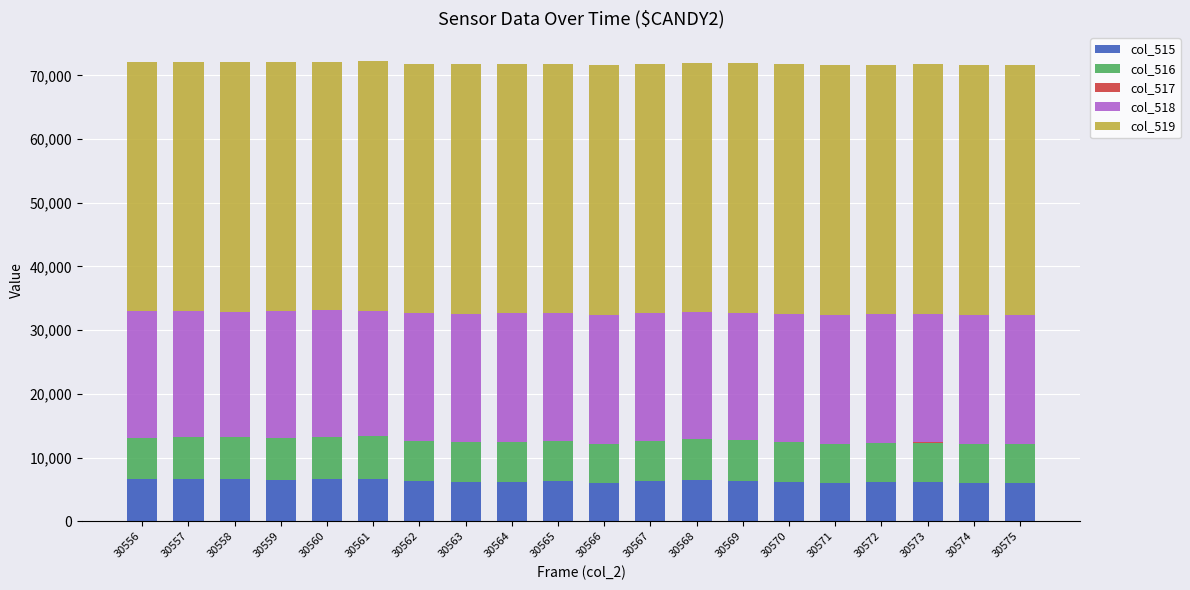

Are the bars horizontal?

No